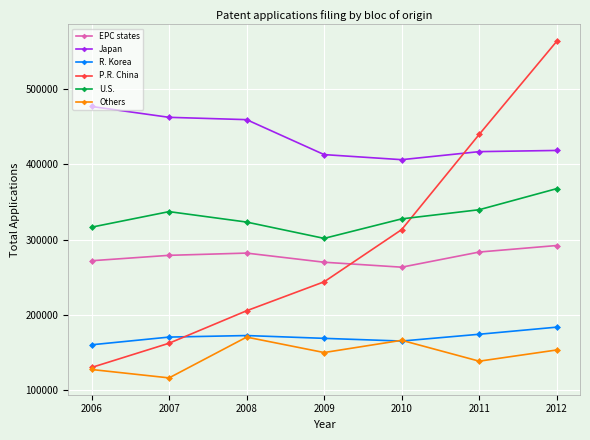

What are all the series names shown in the legend?

EPC states, Japan, R. Korea, P.R. China, U.S., Others